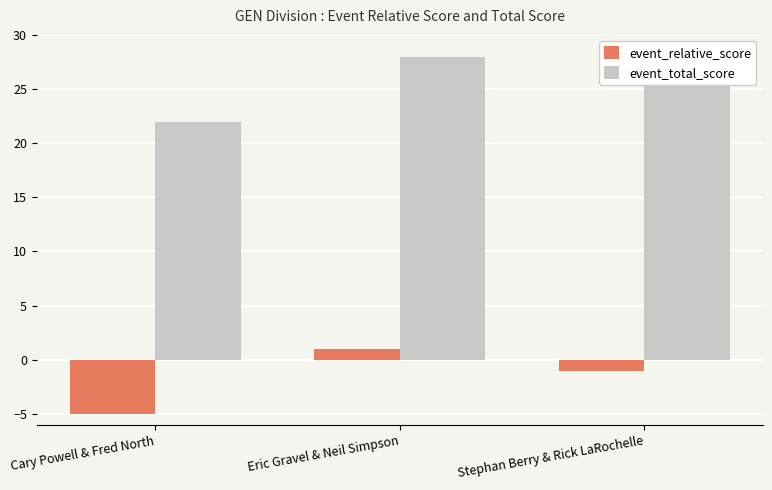

What is the maximum value shown in the chart?

28